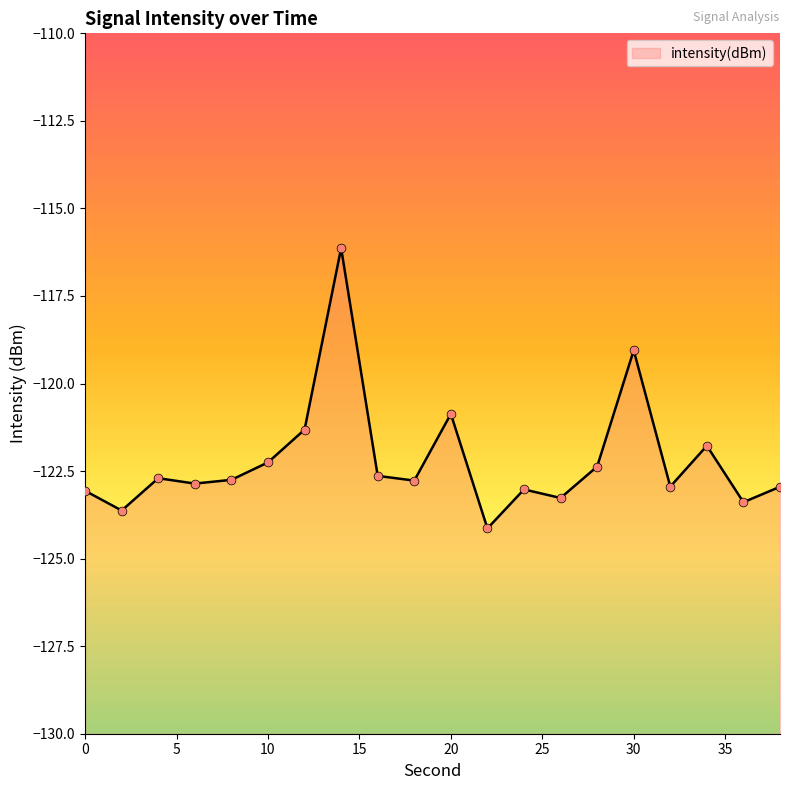

Between 8 and 26, which is larger?

8